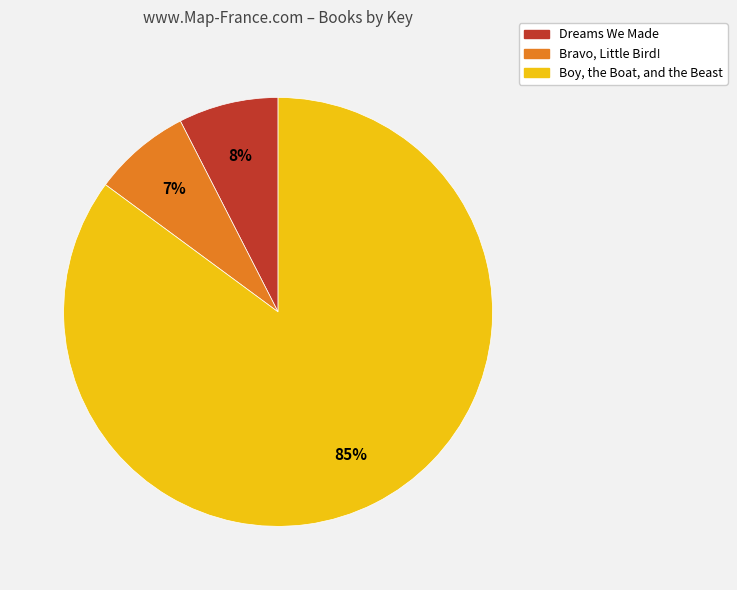

Approximately how many times larger is the value at Dreams We Made compared to Boy, the Boat, and the Beast?

0.1